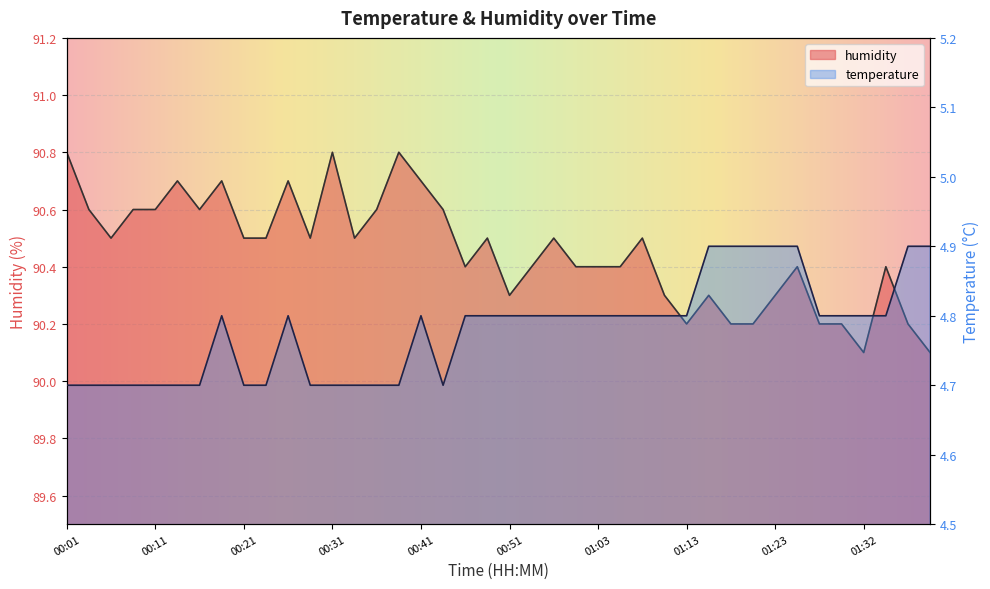

True or false: temperature has a value of 2.8 at 00:06.

False